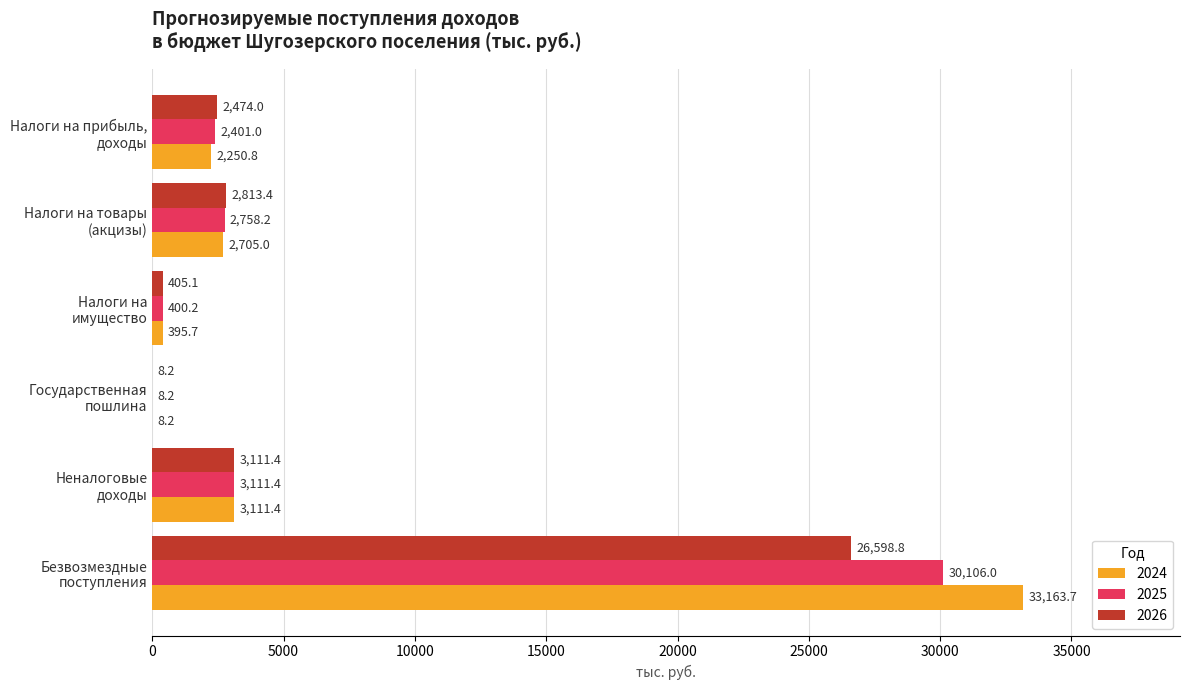

What is the highest value of the 2026 series?

26598.8